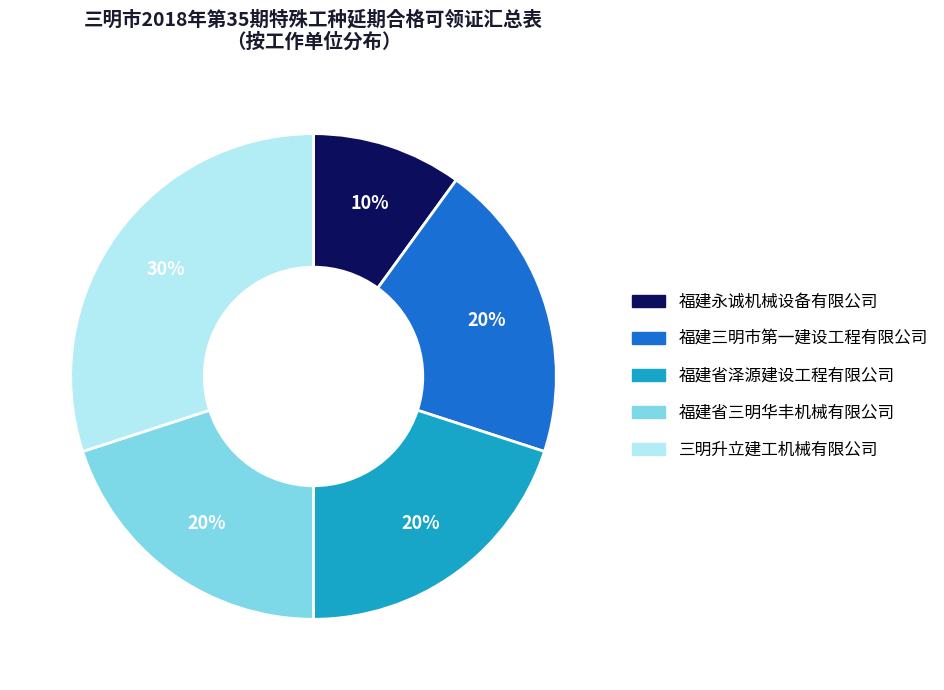

Does 福建省三明华丰机械有限公司 account for over 50% of the chart?

No